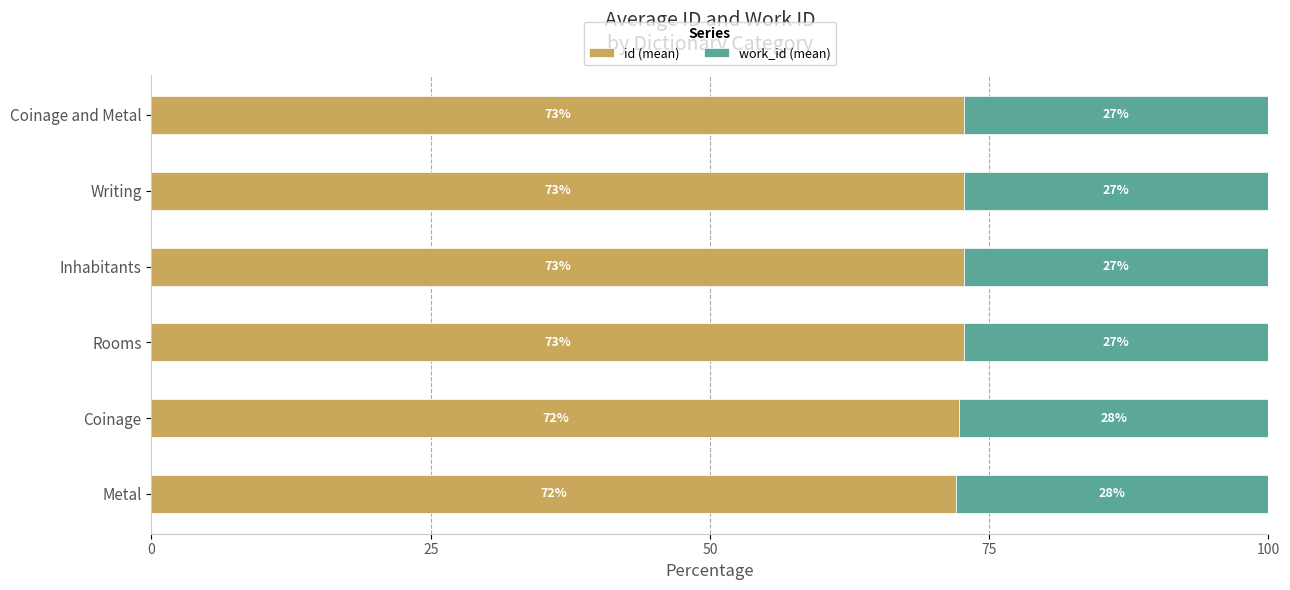

What are all the series names shown in the legend?

id (mean), work_id (mean)